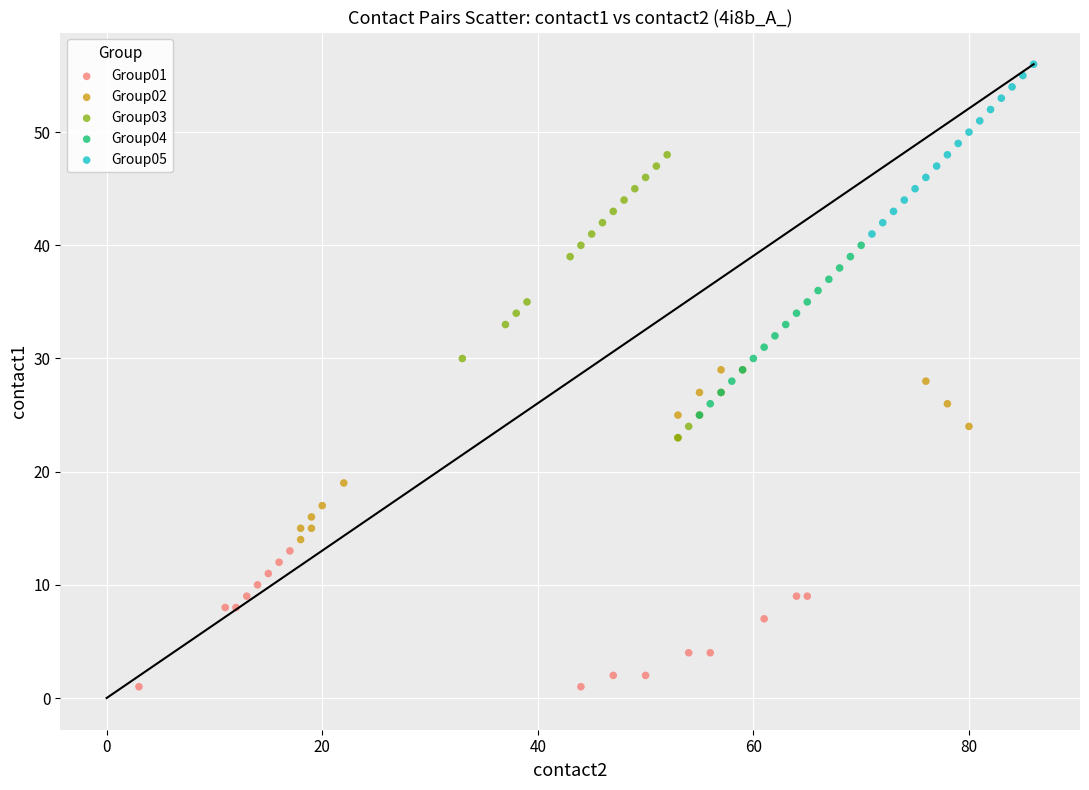

Which series reaches the minimum Y coordinate?

Group01